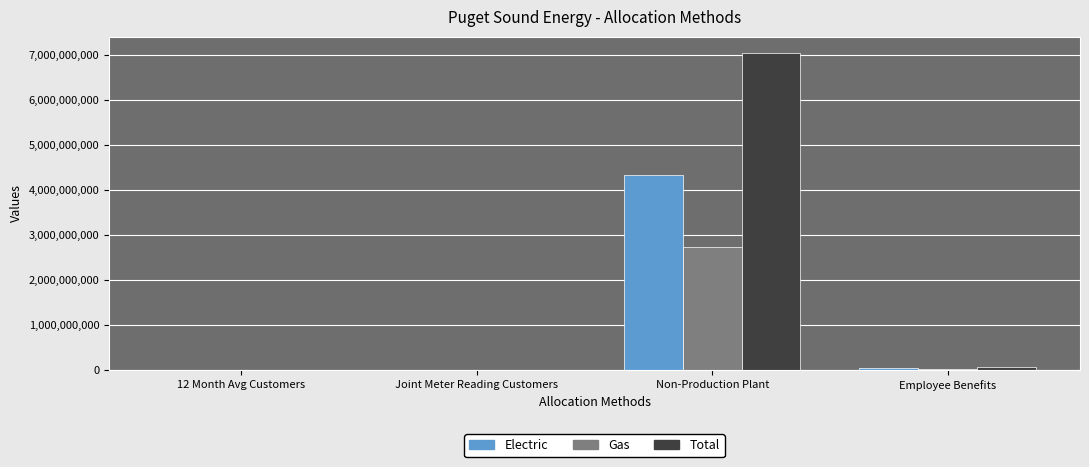

What is the maximum value shown in the chart?

7051664107.0